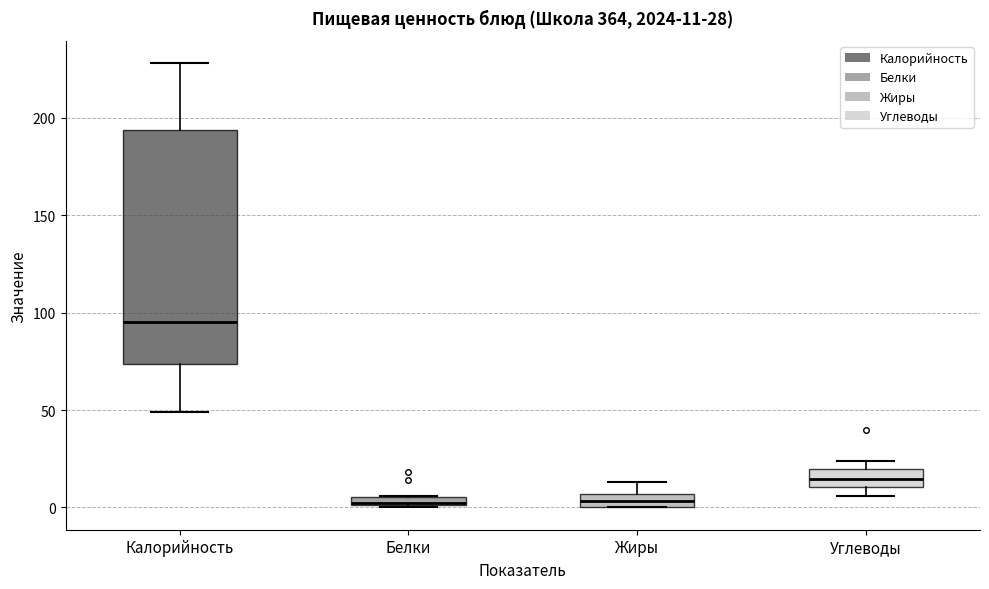

Comparing the boxes themselves (not the whiskers), which one is the tallest?

Калорийность